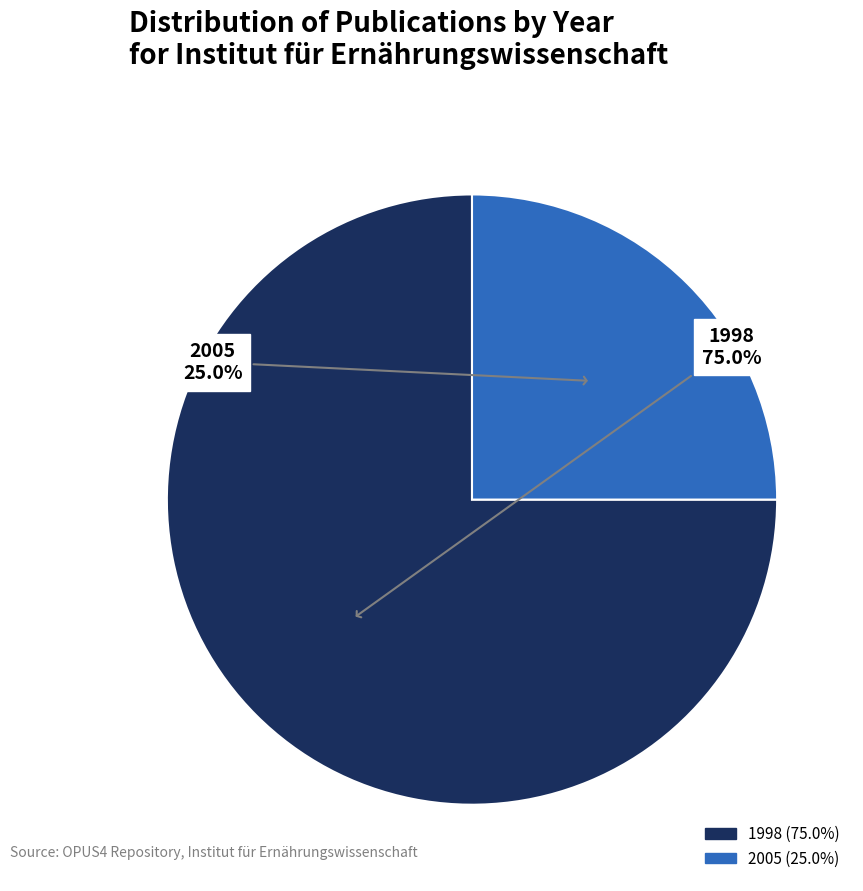

Does any single category account for the majority?

Yes